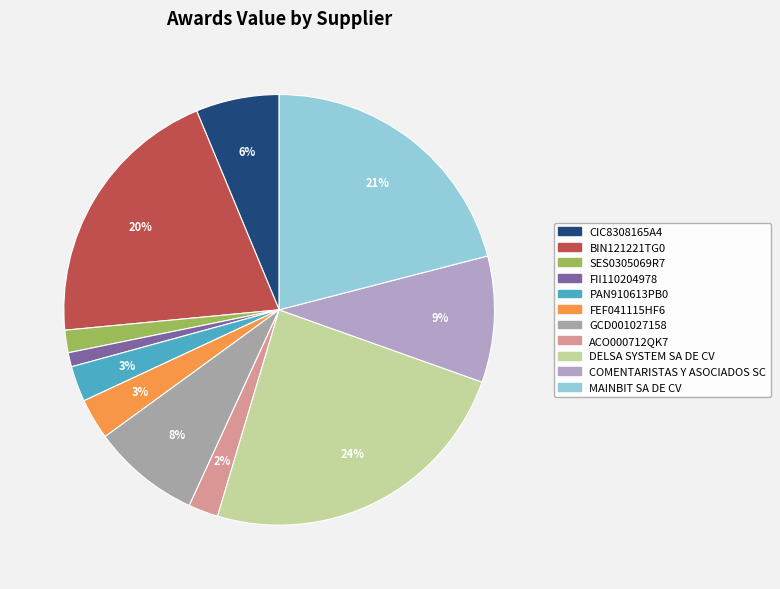

Is it true that ACO000712QK7 is 16% of the pie?

False